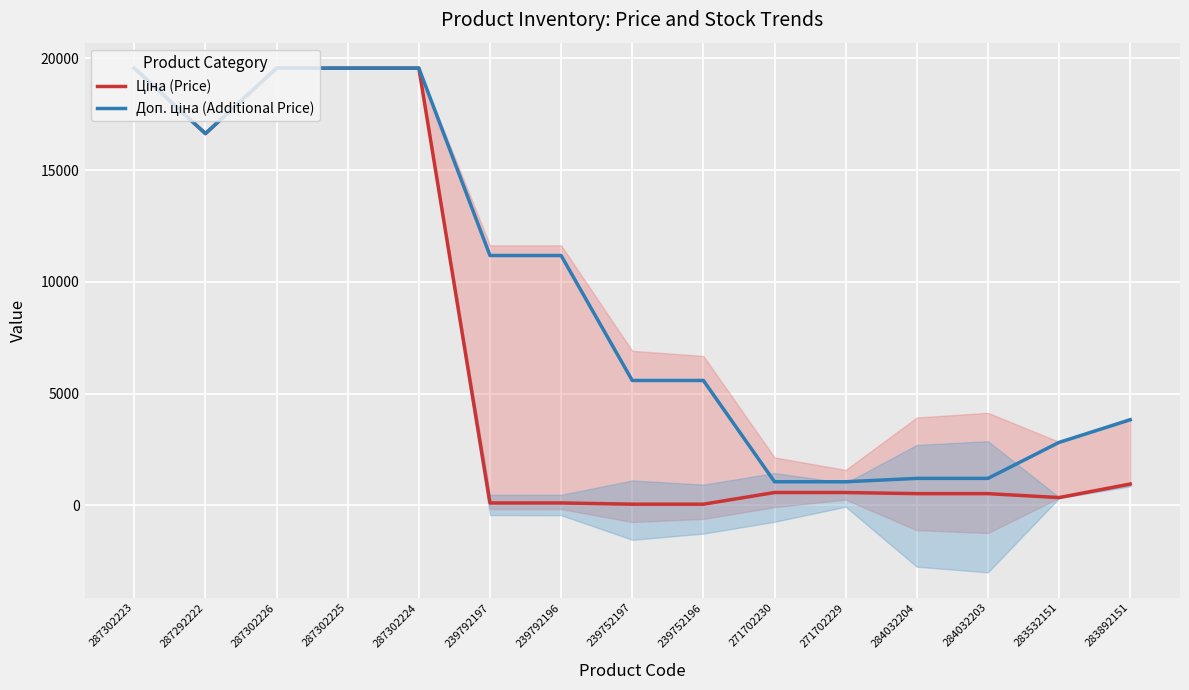

True or false: Ціна (Price) has a value of 958.4 at 283892151.

True